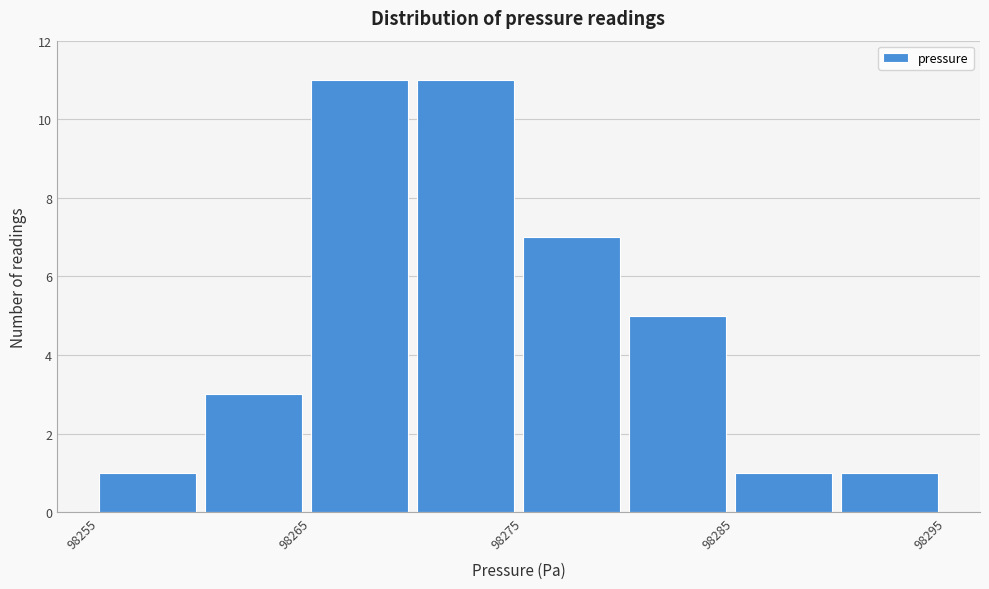

Reading left to right, list every bar in this chart as the range it spans on the x-axis followed by its height. The values are not printed on the chart, so give them approximately, as read against the axis.

98255 to 98260: 1
98260 to 98265: 3
98265 to 98270: 11
98270 to 98275: 11
98275 to 98280: 7
98280 to 98285: 5
98285 to 98290: 1
98290 to 98295: 1